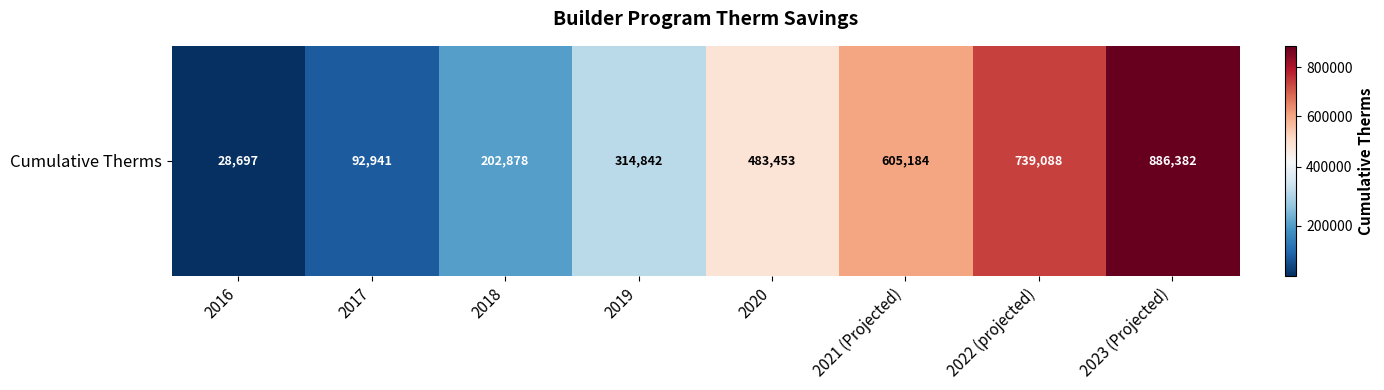

Reading left to right, transcribe all the data shown in this chart.

2016=28697.0	2017=92941.0	2018=202878.0	2019=314842.0	2020=483453.0	2021 (Projected)=605183.8	2022 (projected)=739087.8	2023 (Projected)=886382.1